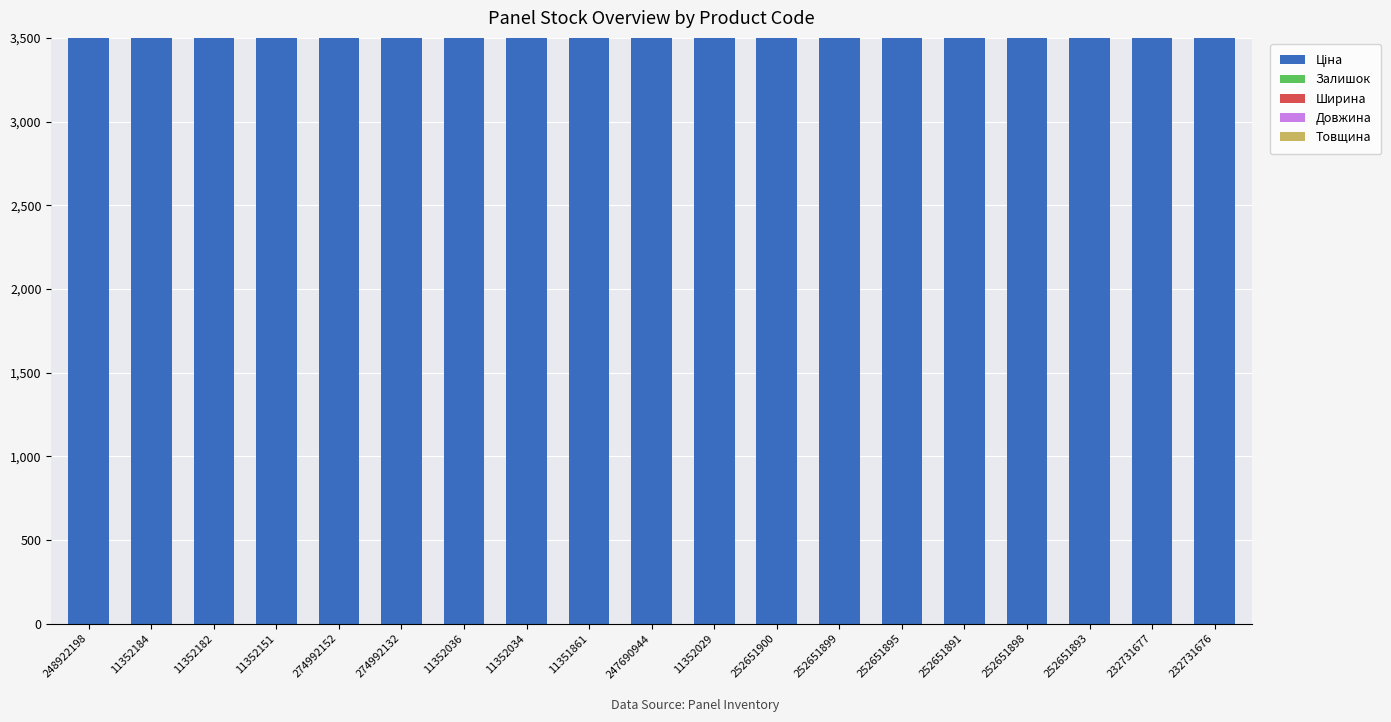

The Товщина series shows 11.1 at 252651898. True or false?

False